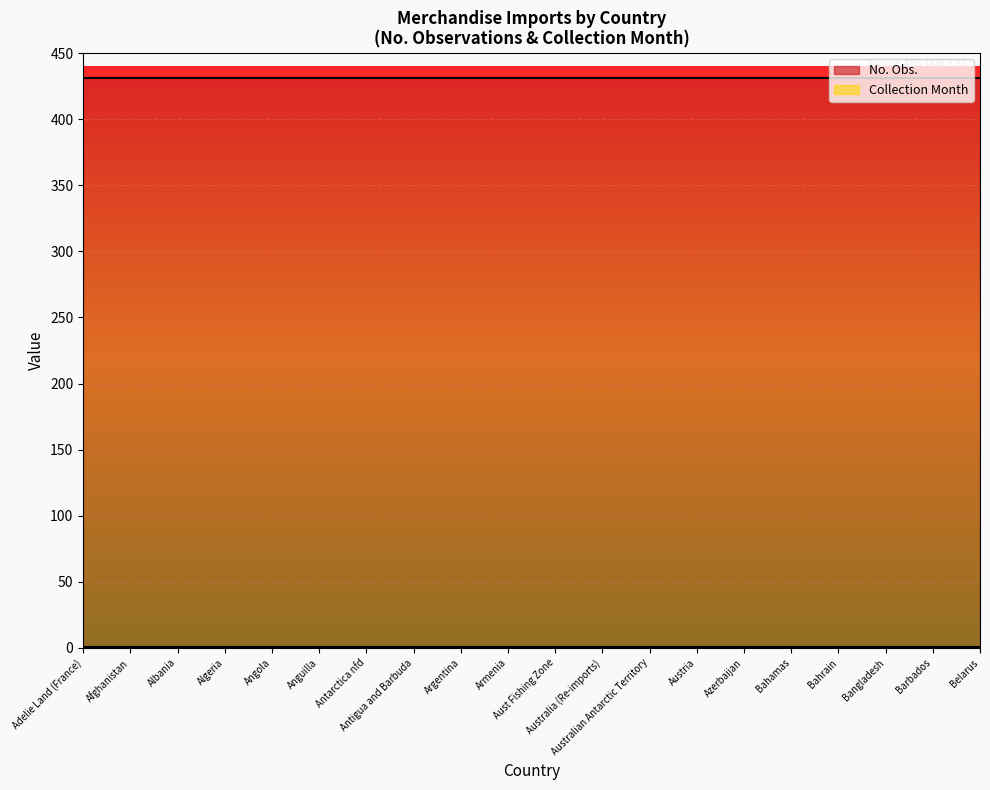

True or false: Collection Month has a value of 1 at Afghanistan.

True